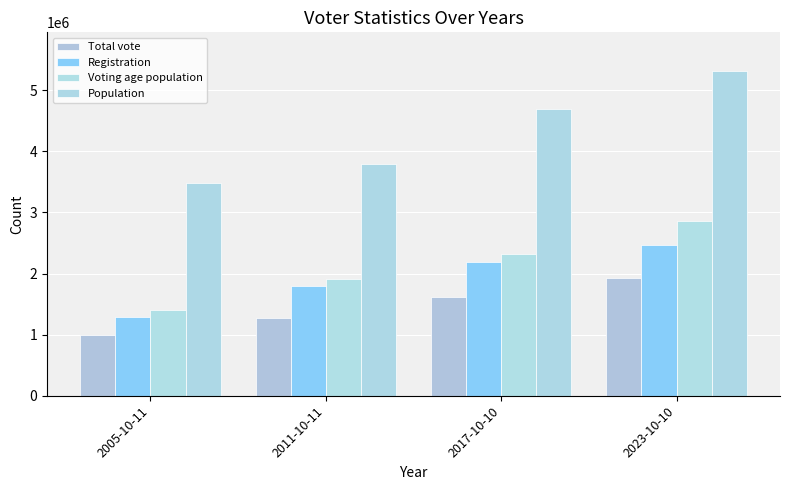

What is the label of the 1st bar from the left?

2005-10-11